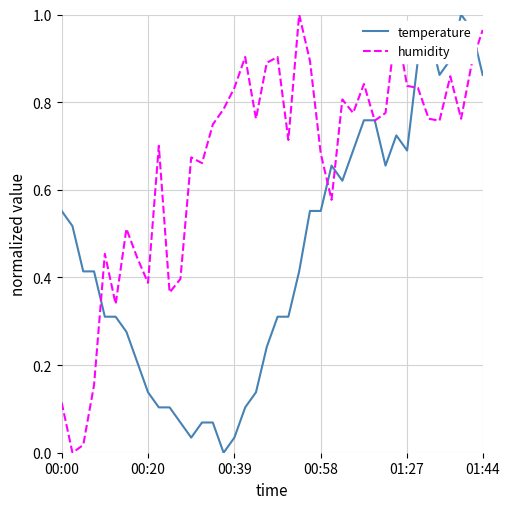

Rank the series by their average value, from highest to lowest.

humidity, temperature